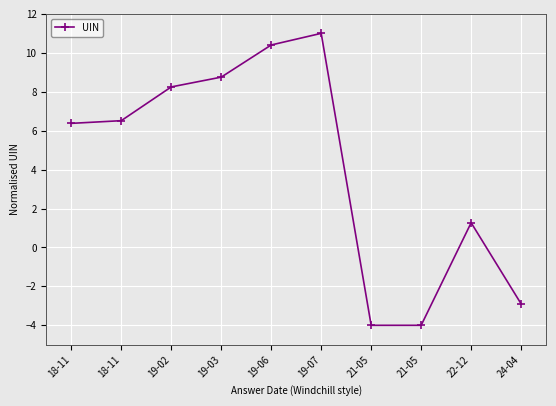

Which label corresponds to the smallest value in the chart?

21-05